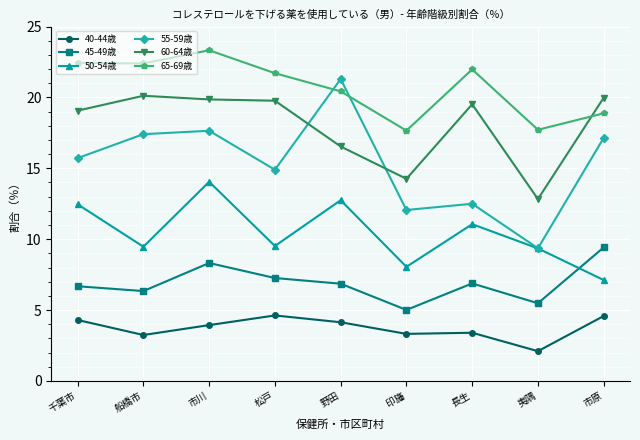

Rank the series at 市原 from lowest to highest value.

40-44歳, 50-54歳, 45-49歳, 55-59歳, 65-69歳, 60-64歳